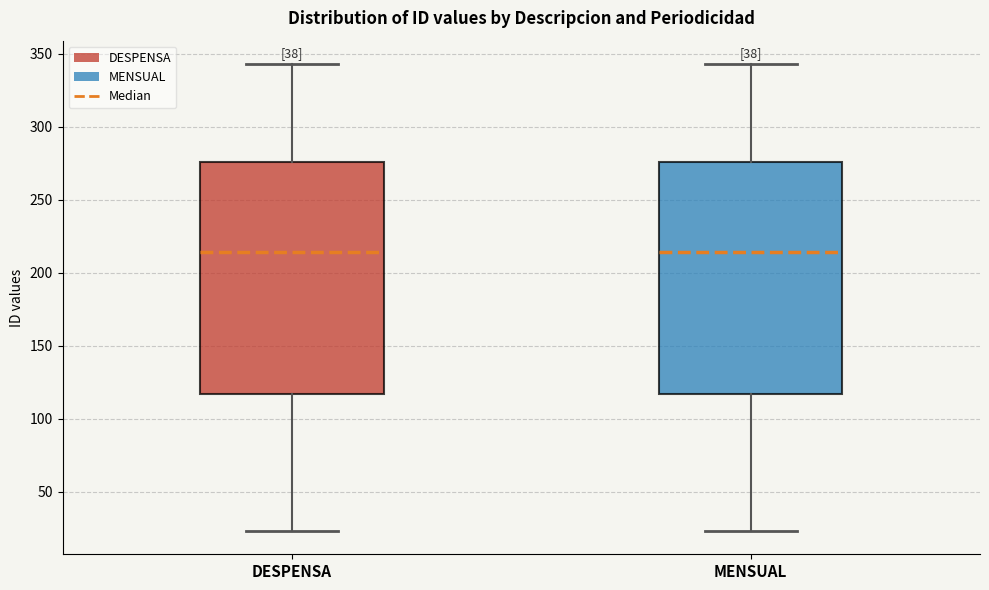

Where does the upper whisker of the box for DESPENSA end on the y-axis? The values are not printed on the chart, so give them approximately, as read against the axis.

345